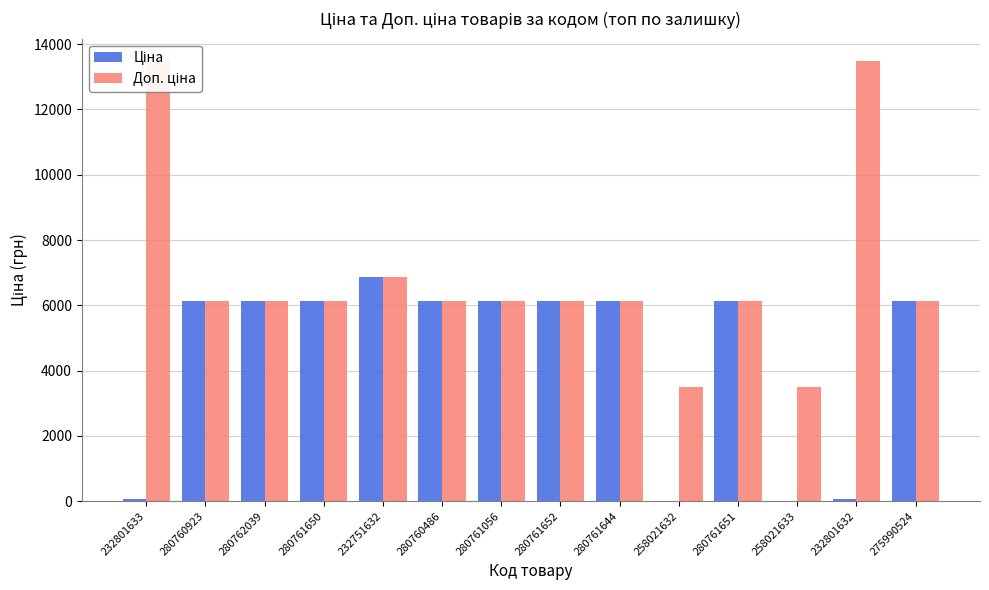

What is the smallest value displayed?

15.6